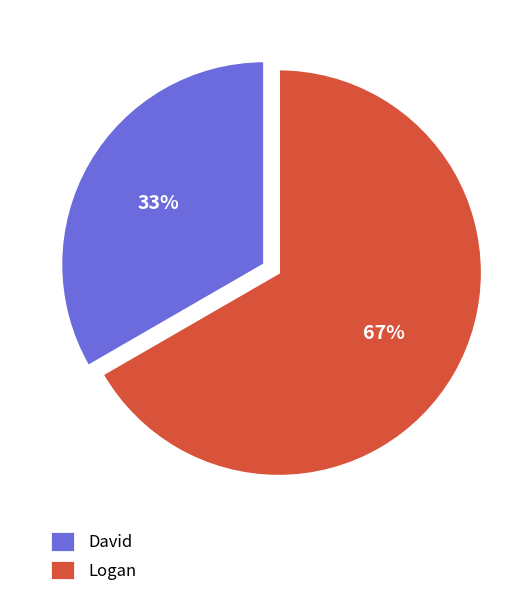

Rank the categories by value from lowest to highest.

David, Logan